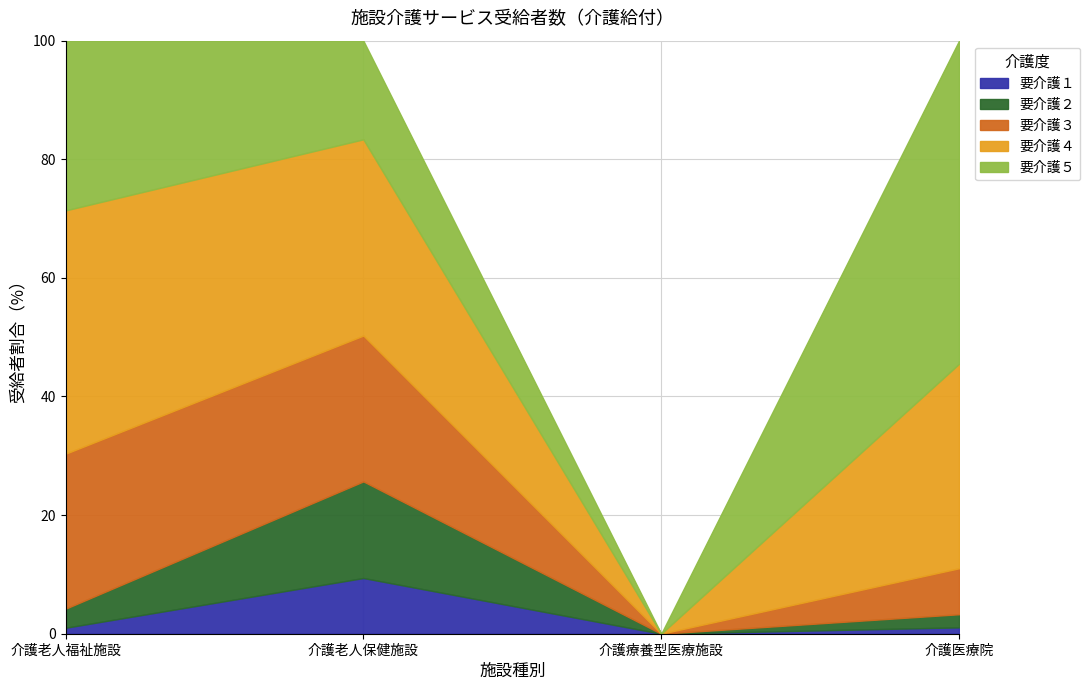

At how many categories does at least one series exceed 37694?

1